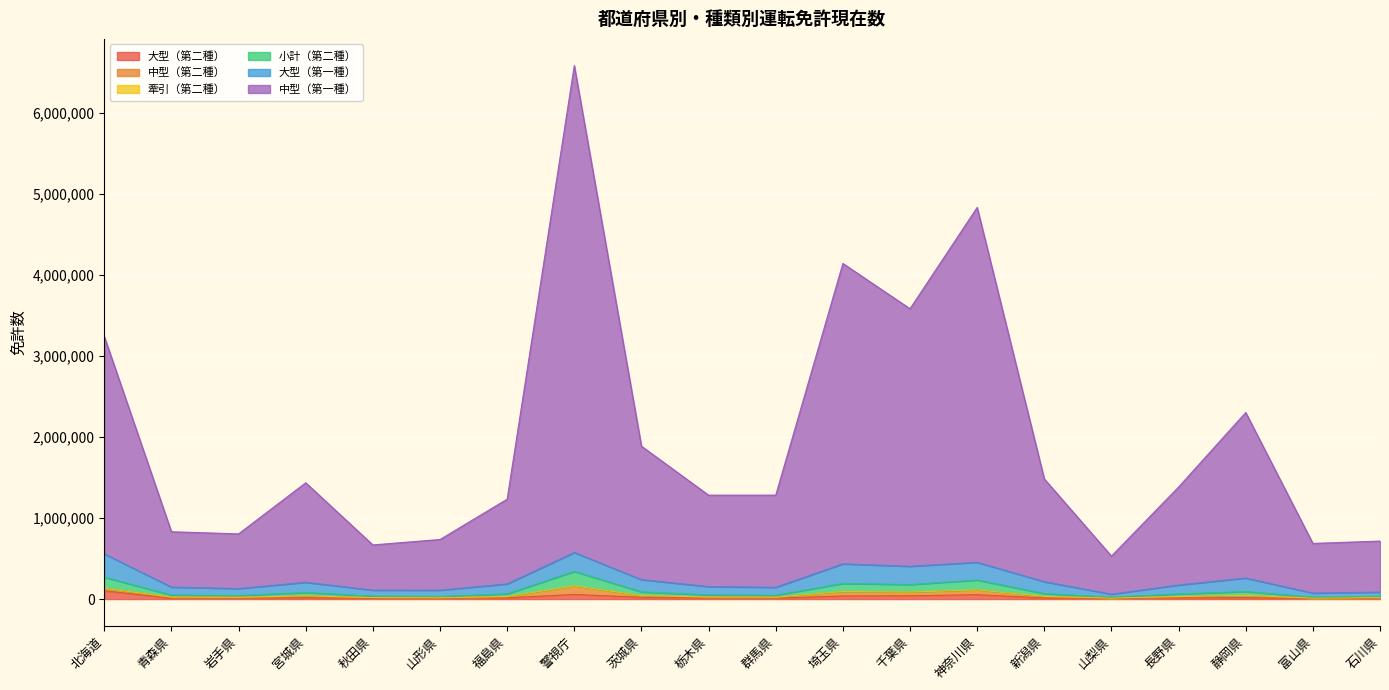

The value of 小計（第二種） at 栃木県 is 51710. True or false?

True